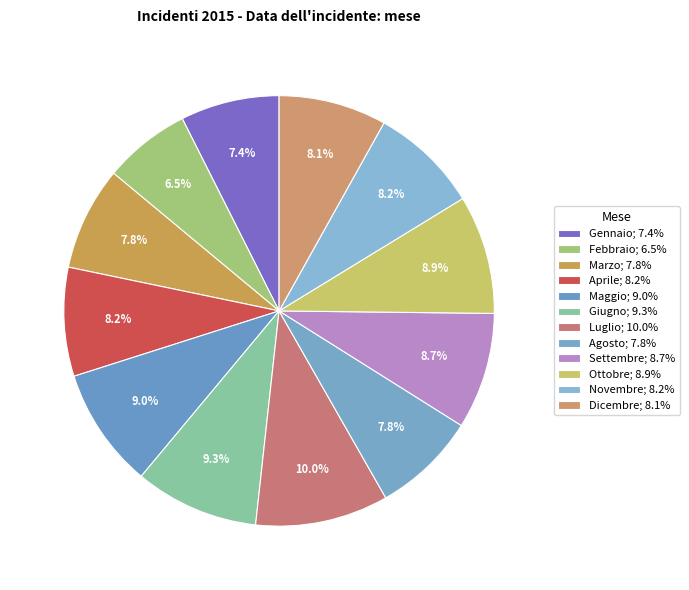

What is the smallest slice in the pie chart?

Febbraio